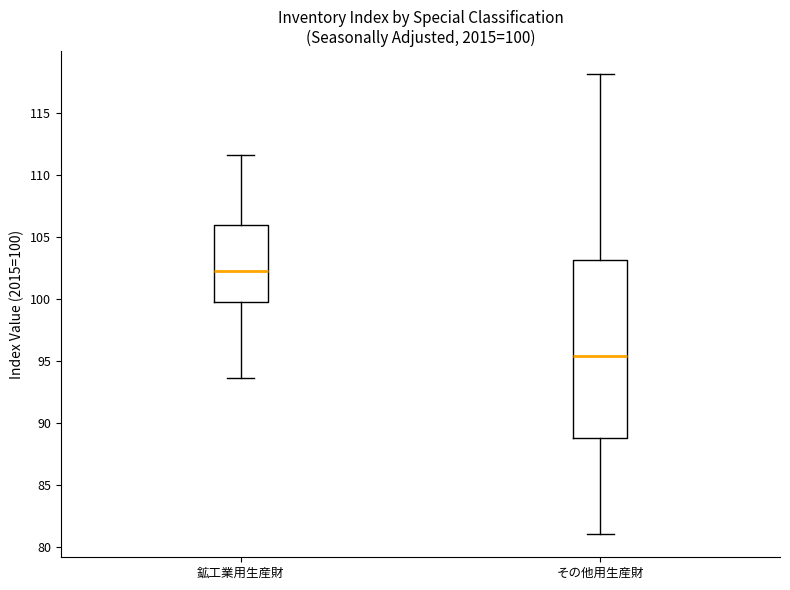

Which box has the highest median line?

鉱工業用生産財